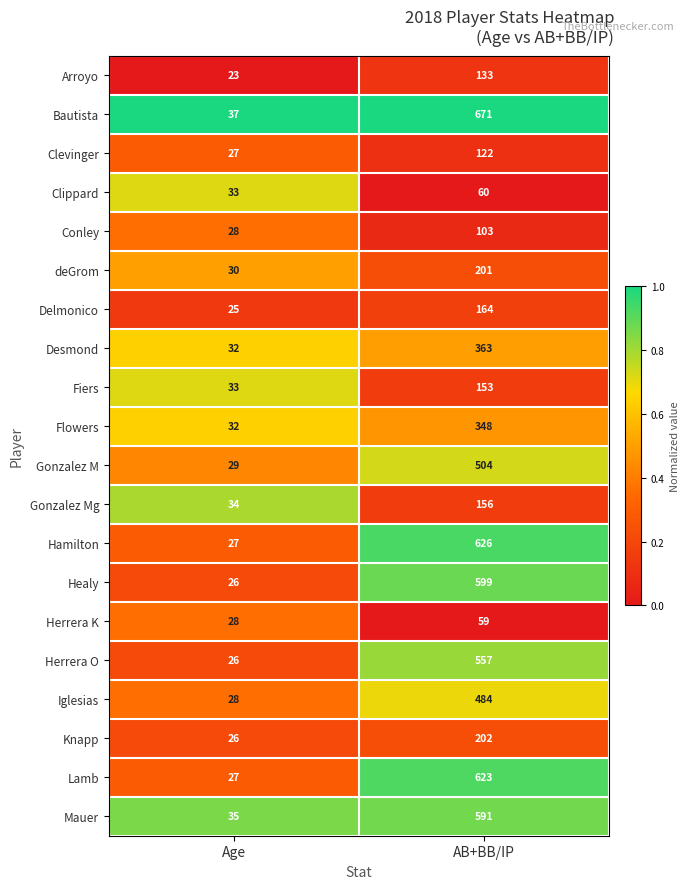

What is the lowest value of the Clevinger series?

27